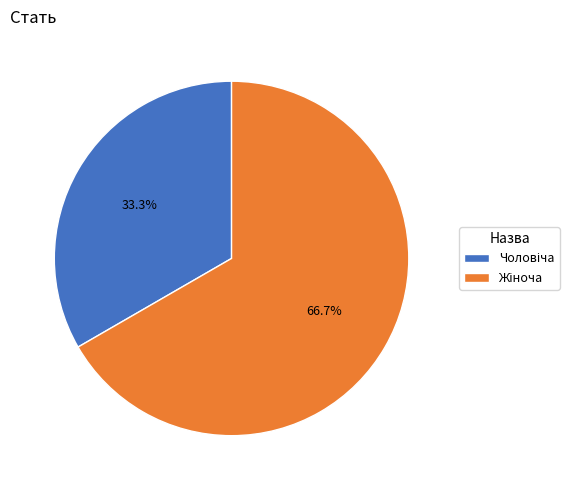

To the nearest percent, what is the difference between the largest and smallest slice percentages?

33%